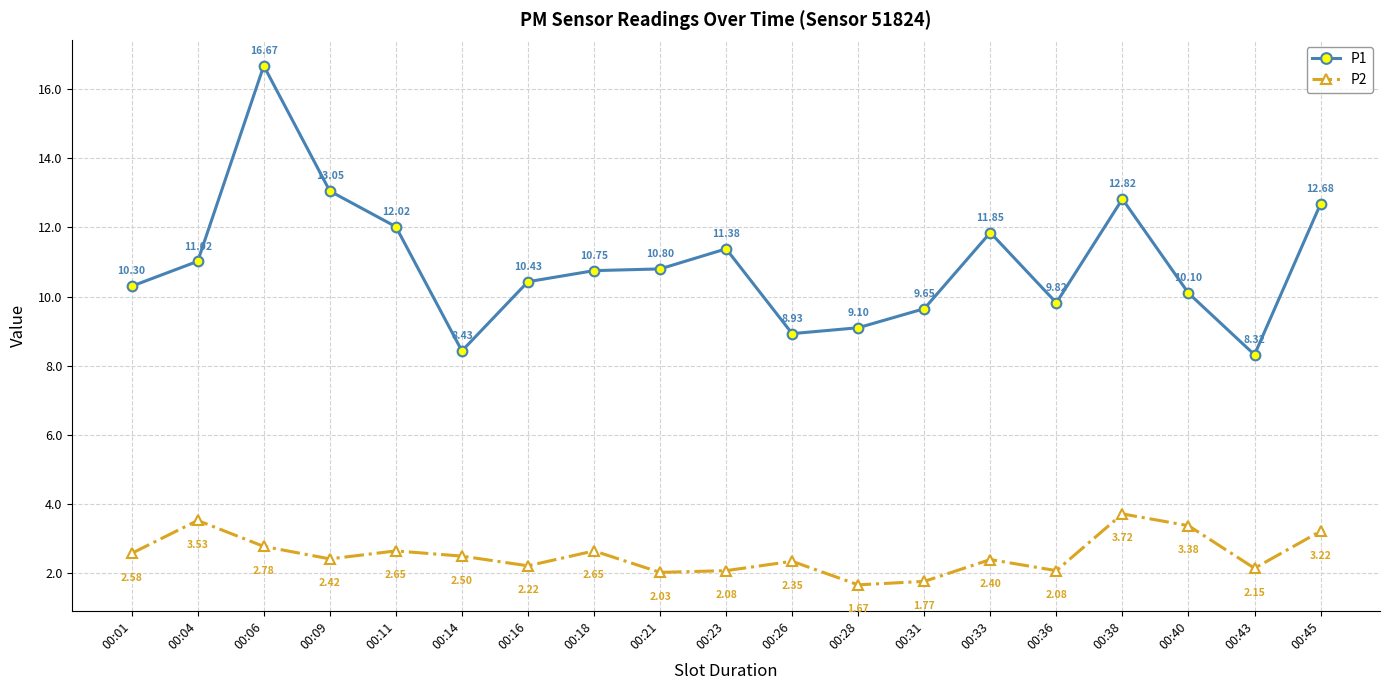

What is the average value of the P1 series?

11.0